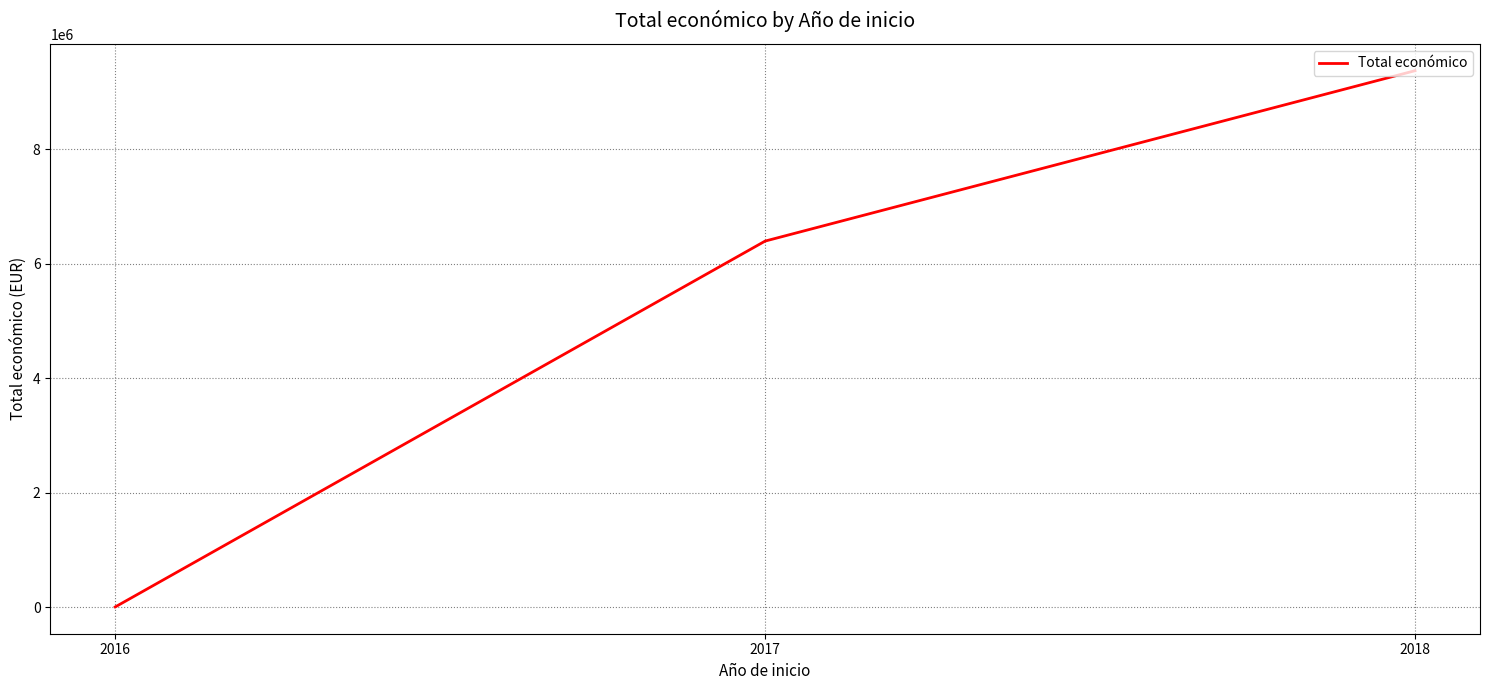

What is the sum of the values at 2018 and 2017?

15767646